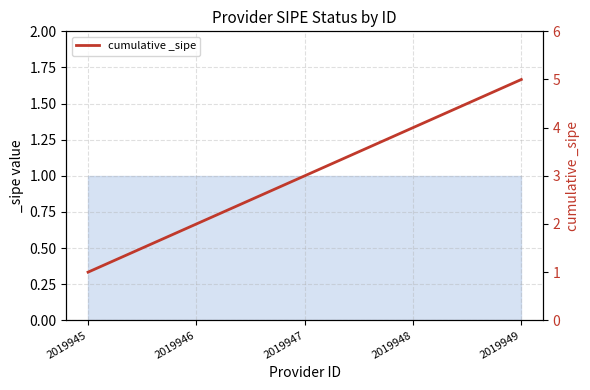

Rank the categories by value from highest to lowest.

2019949, 2019948, 2019947, 2019946, 2019945